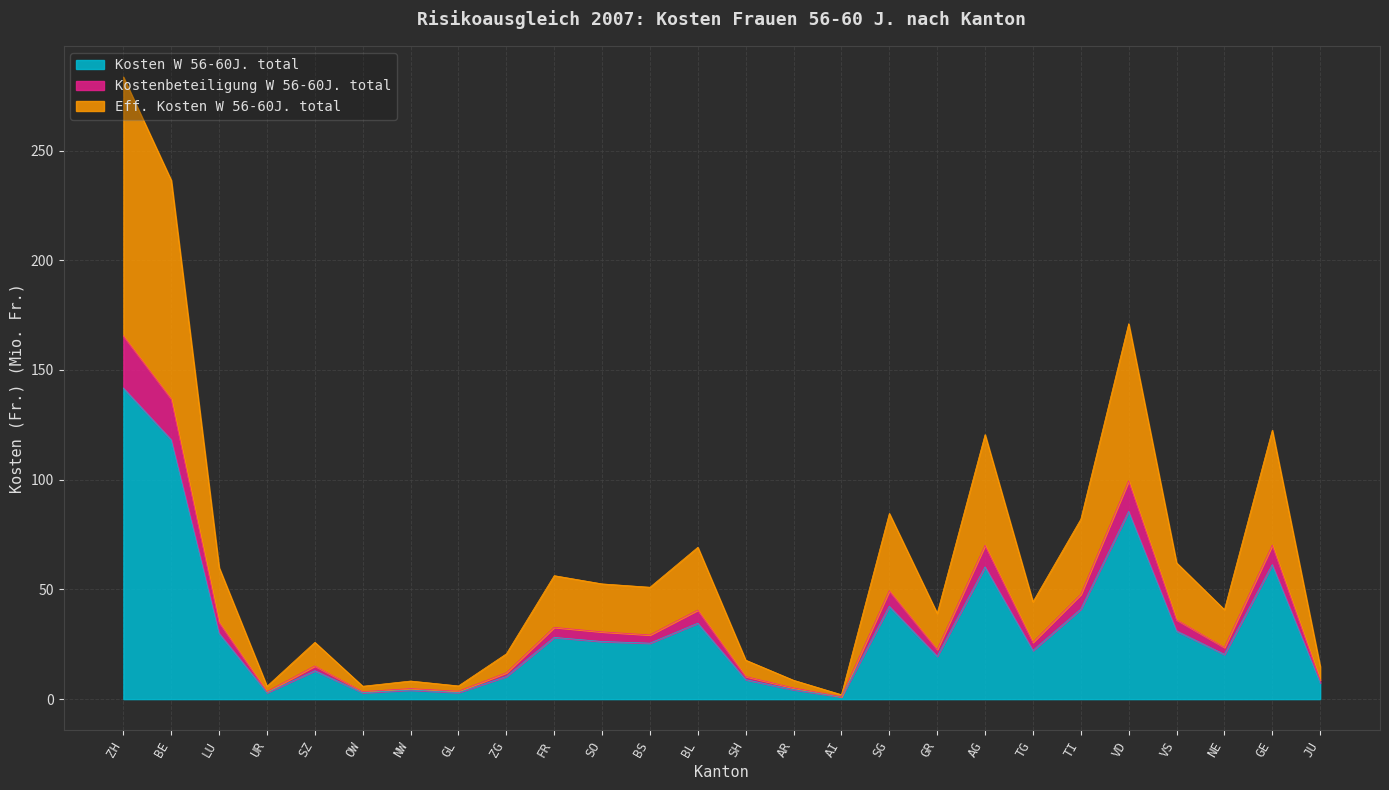

Reading left to right, list all the values displayed in this chart.

Kosten W 56-60J. total: ZH=141.8	BE=118.2	LU=30.0	UR=2.9	SZ=12.9	OW=2.9	NW=4.1	GL=3.0	ZG=10.3	FR=28.1	SO=26.3	BS=25.5	BL=34.6	SH=8.9	AR=4.3	AI=1.0	SG=42.3	GR=19.5	AG=60.3	TG=22.2	TI=41.0	VD=85.5	VS=31.1	NE=20.4	GE=61.3	JU=7.4
Kostenbeteiligung W 56-60J. total: ZH=165.6	BE=136.8	LU=35.0	UR=3.4	SZ=15.1	OW=3.4	NW=4.8	GL=3.6	ZG=12.0	FR=32.7	SO=30.7	BS=29.3	BL=40.6	SH=10.3	AR=5.1	AI=1.2	SG=49.4	GR=22.7	AG=70.1	TG=25.9	TI=47.7	VD=99.5	VS=36.2	NE=23.6	GE=70.2	JU=8.7
Eff. Kosten W 56-60J. total: ZH=283.6	BE=236.4	LU=59.9	UR=5.9	SZ=25.9	OW=5.9	NW=8.3	GL=6.0	ZG=20.6	FR=56.3	SO=52.5	BS=51.0	BL=69.2	SH=17.8	AR=8.6	AI=2.0	SG=84.6	GR=39.1	AG=120.6	TG=44.3	TI=82.0	VD=171.1	VS=62.1	NE=40.8	GE=122.6	JU=14.8